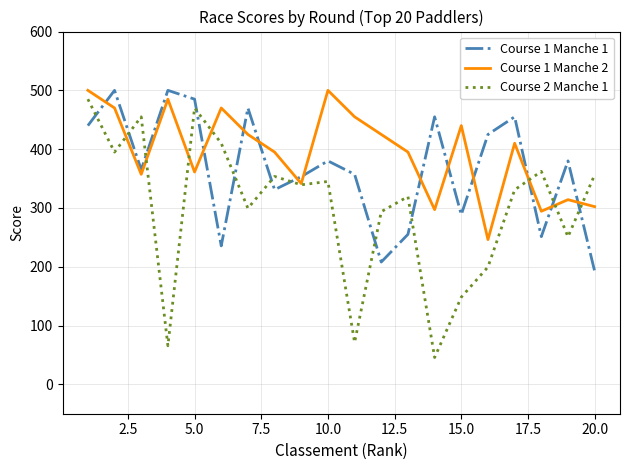

What are all the series names shown in the legend?

Course 1 Manche 1, Course 1 Manche 2, Course 2 Manche 1